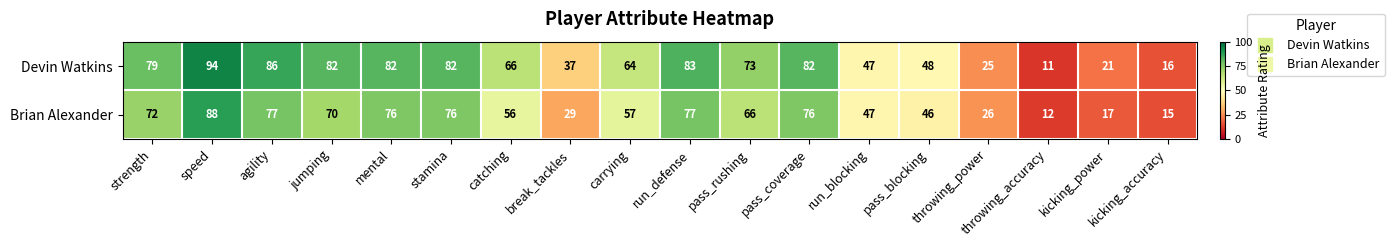

What is the difference between the maximum and minimum values in the Devin Watkins series?

83